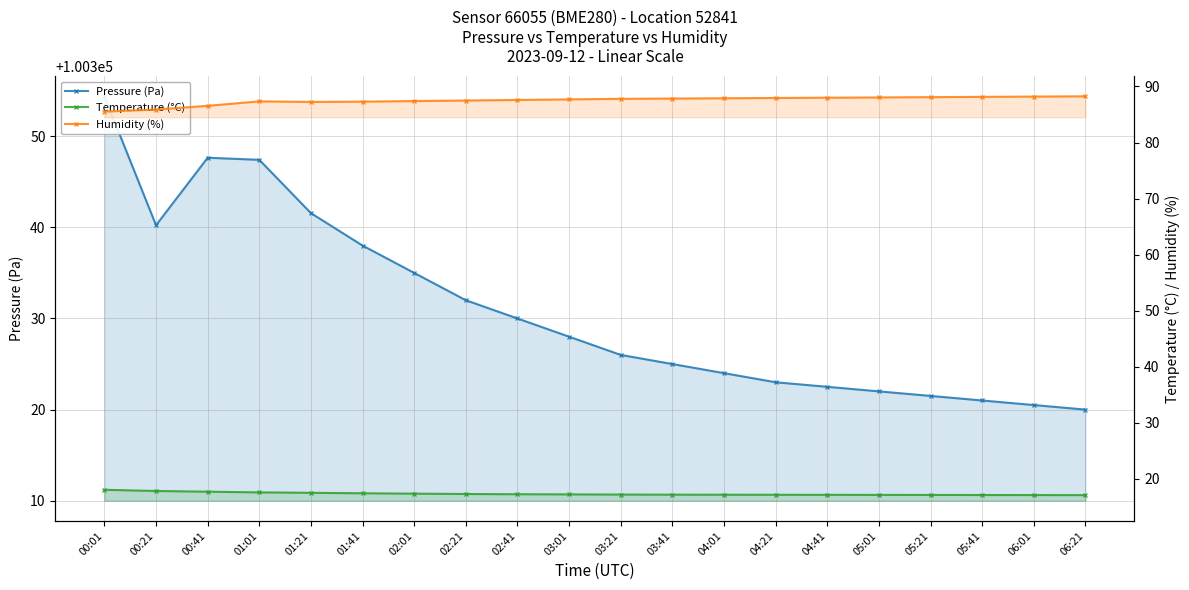

What is the greatest value displayed?

100354.4